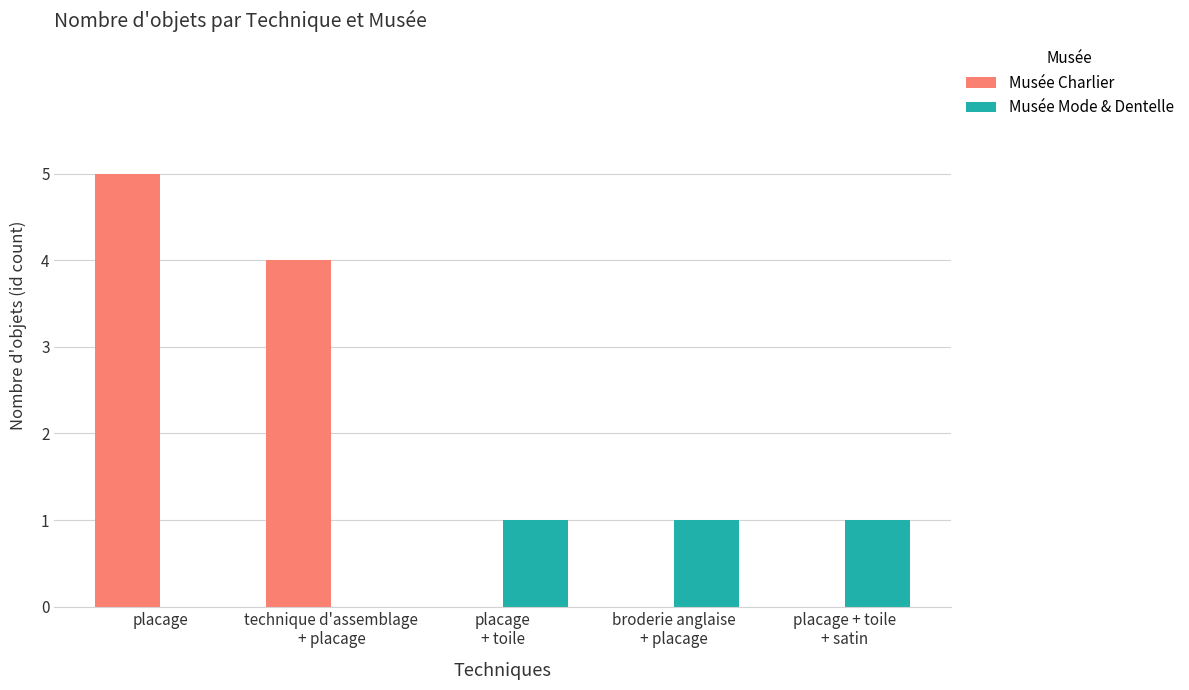

What are all the series names shown in the legend?

Musée Charlier, Musée Mode & Dentelle